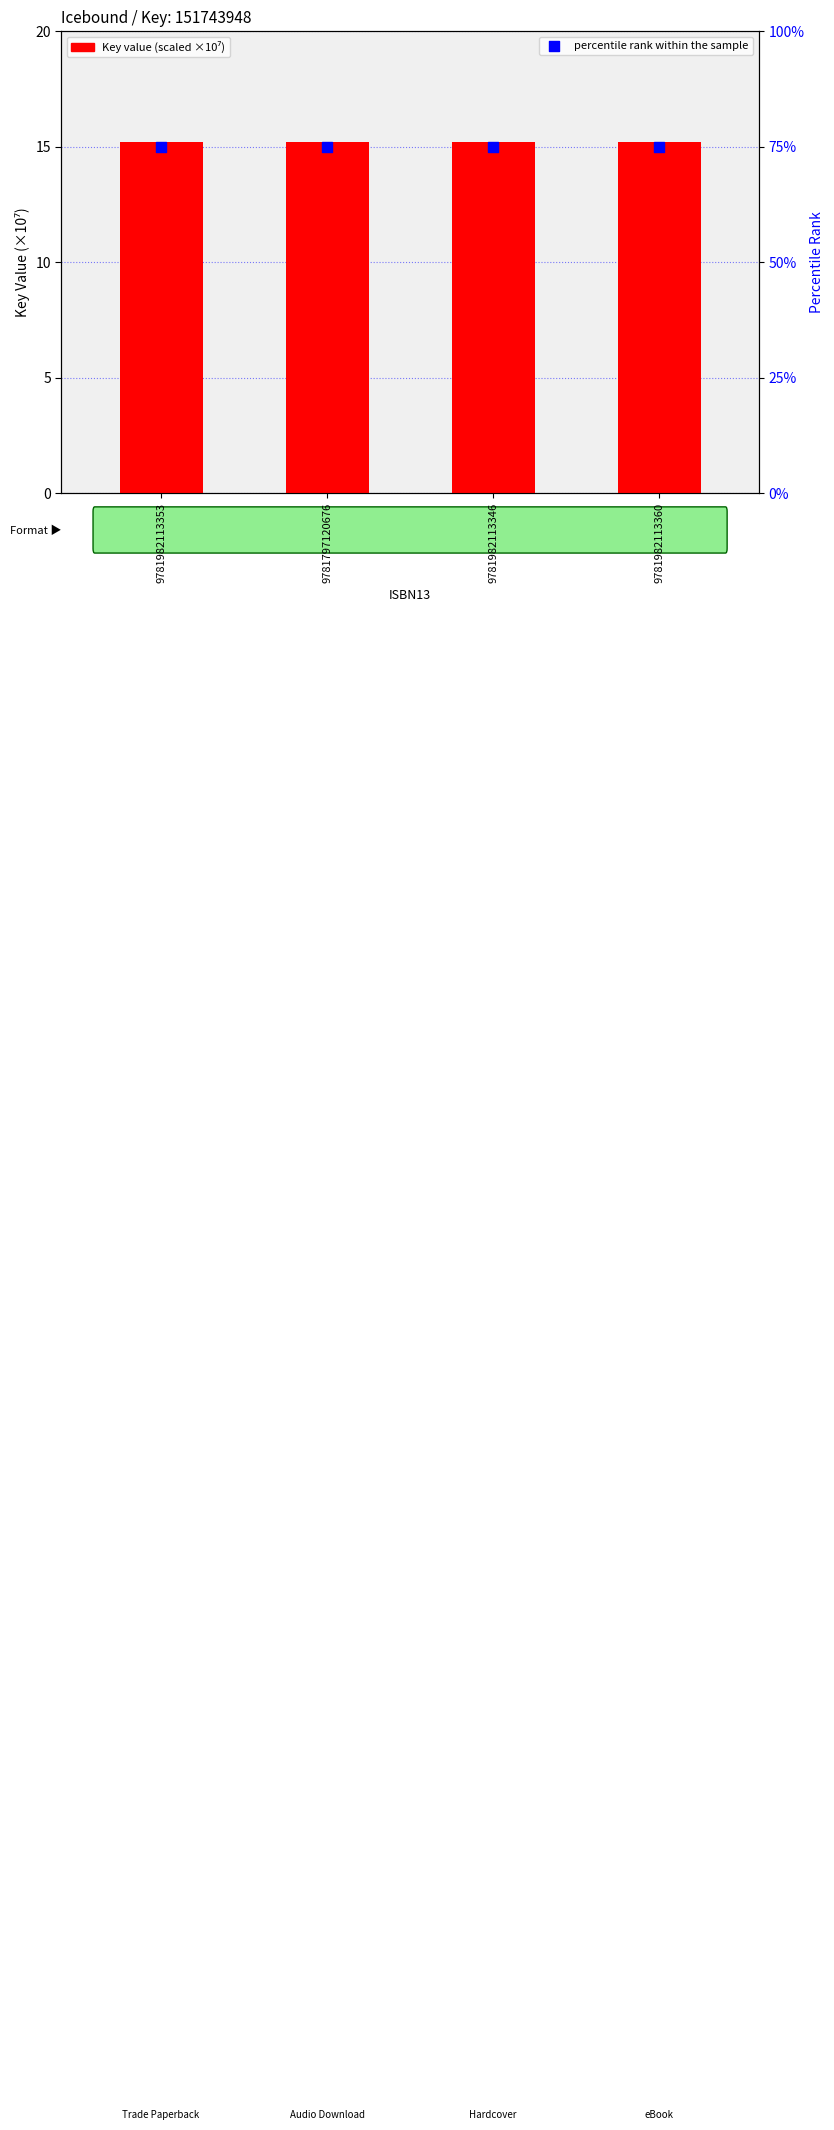

At how many categories does at least one series exceed 29?

4